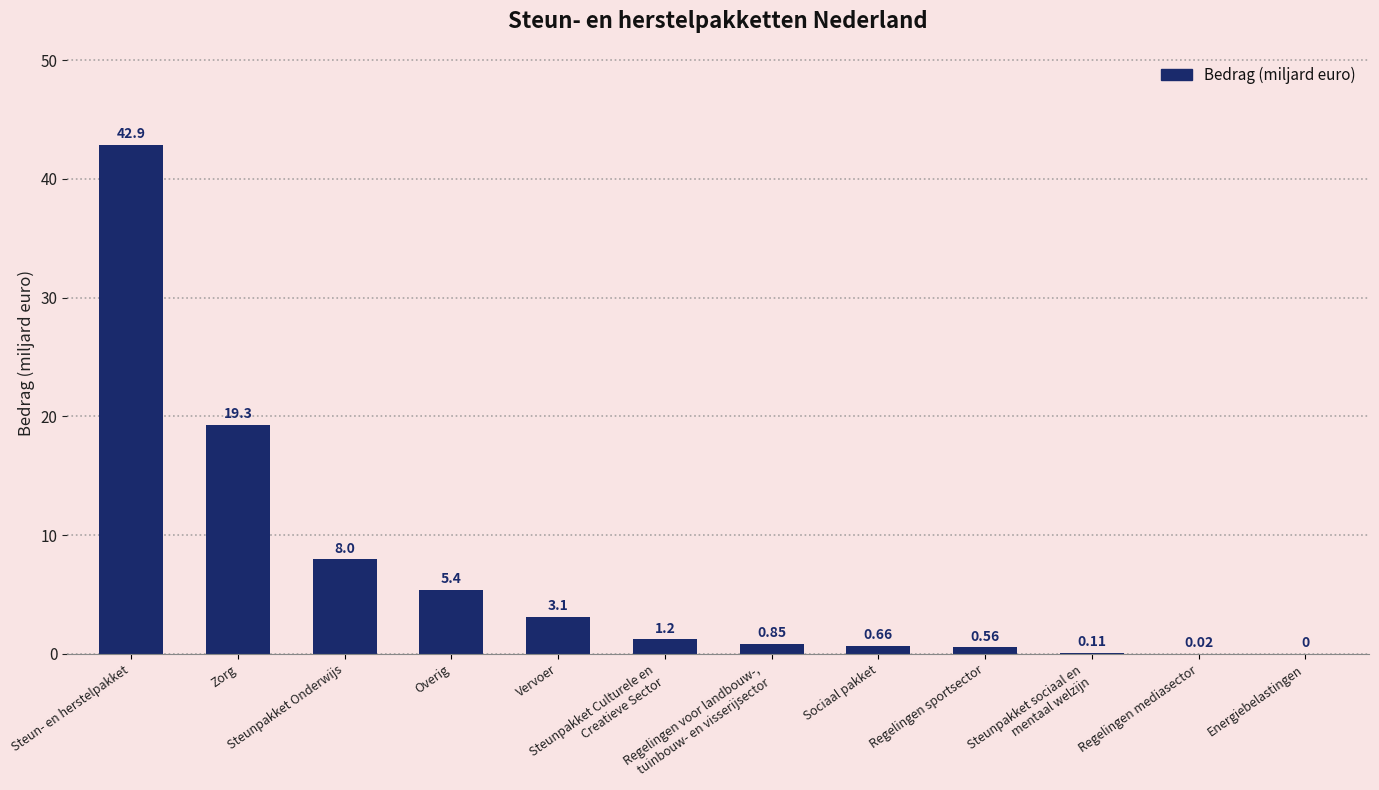

What is the sum of all values?

82.1